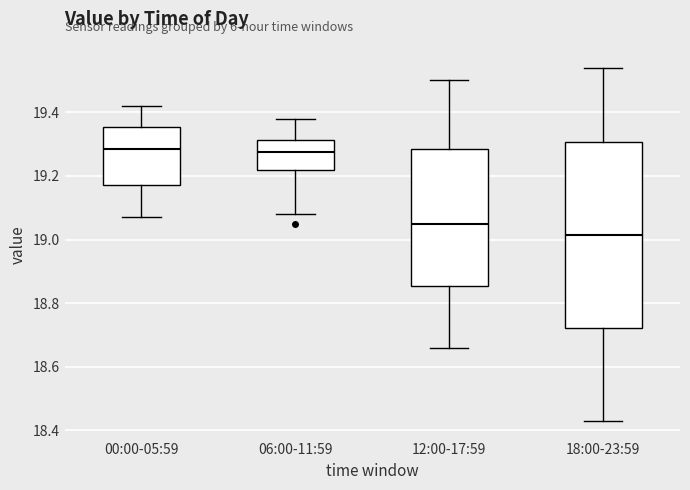

Which box has the lowest median line?

18:00-23:59